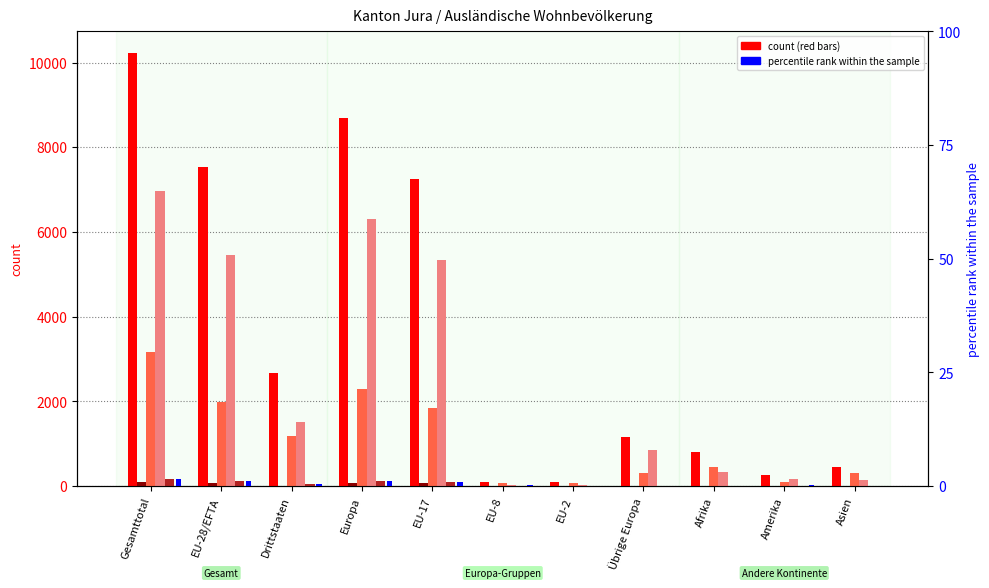

How many groups of bars are there?

11